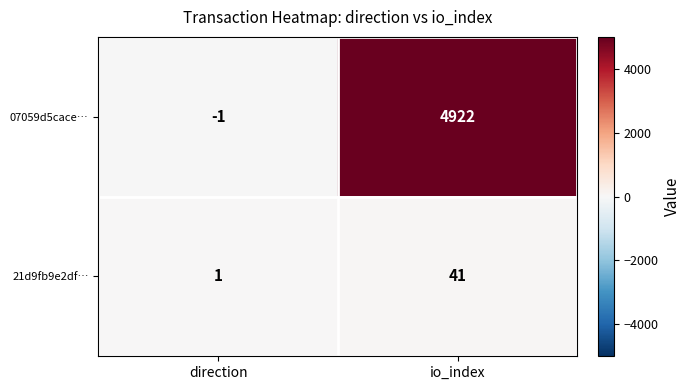

Which category has the highest value across all series?

io_index